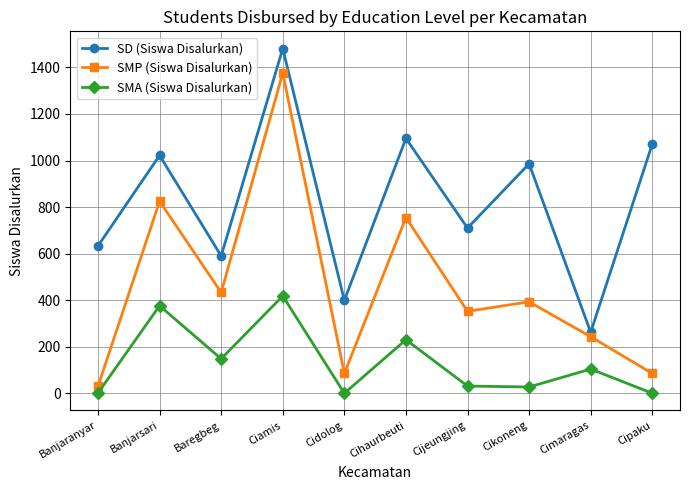

What is the minimum value for SMP (Siswa Disalurkan)?

30